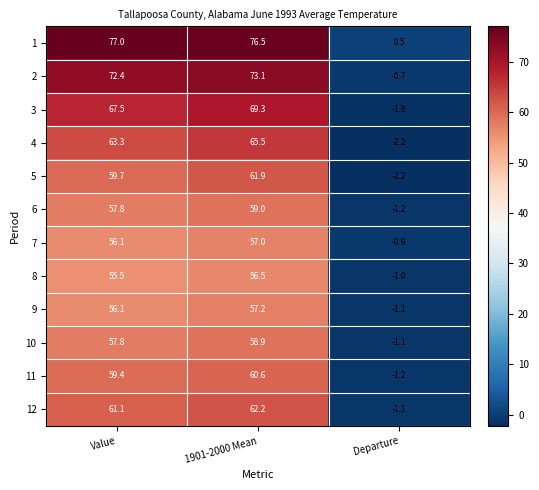

Count the number of data series in this chart.

12